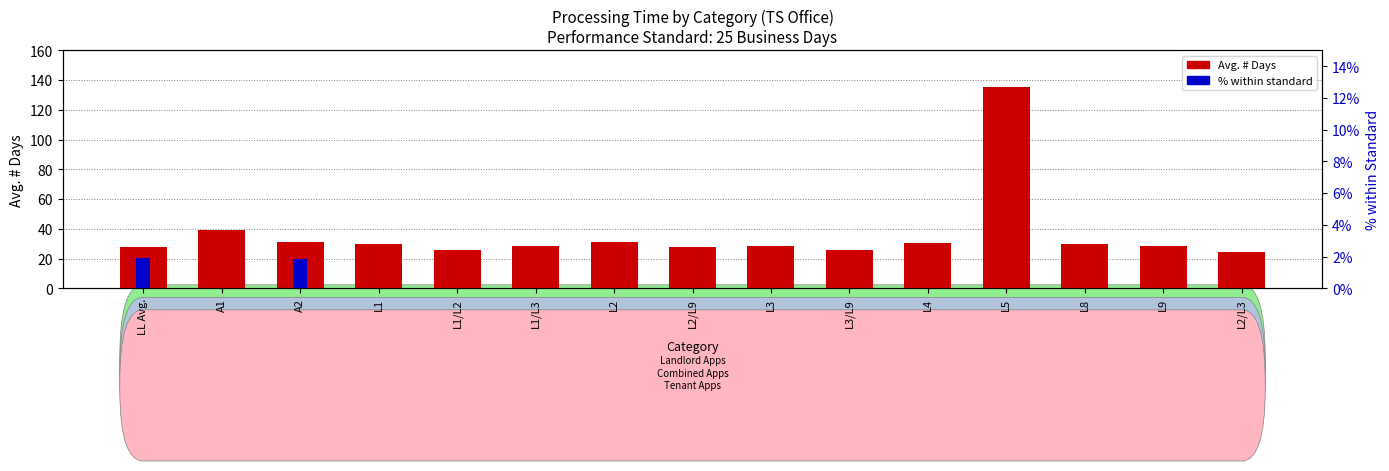

What position from the left is L2/L9?

8